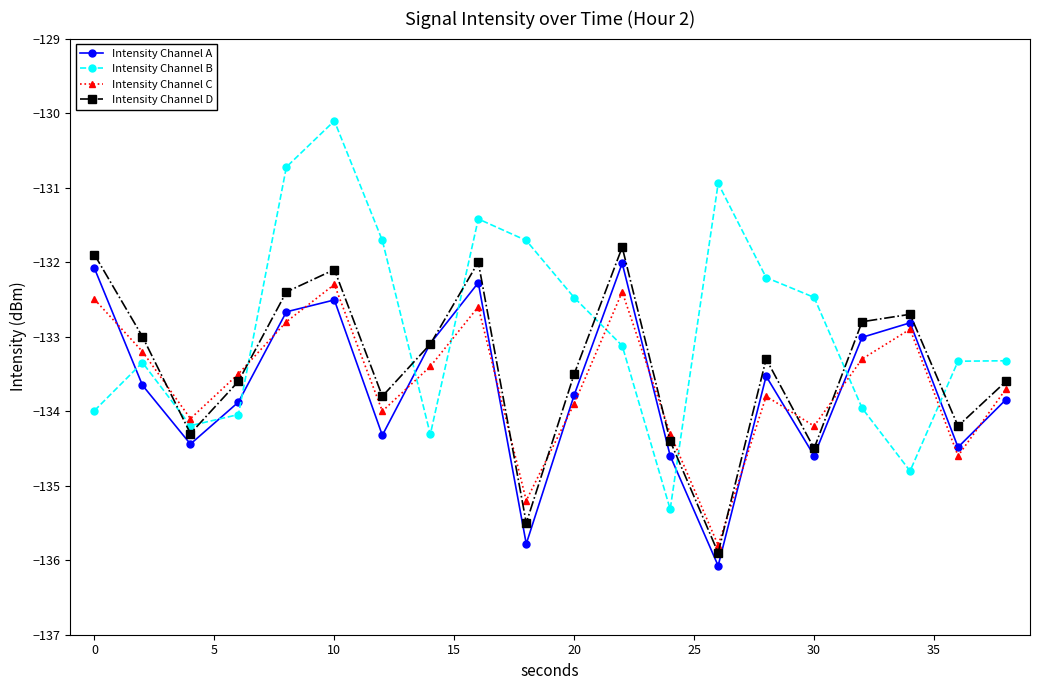

True or false: Intensity Channel A and Intensity Channel B intersect in this chart.

True